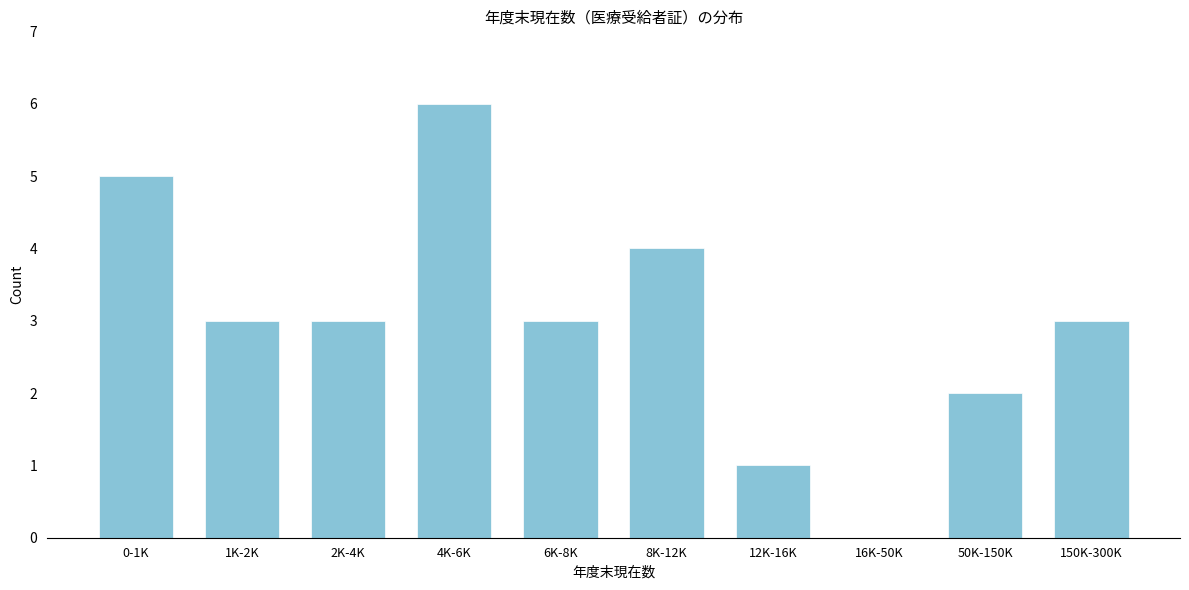

Reading right to left, transcribe all the data shown in this chart.

150K-300K=3	50K-150K=2	16K-50K=0	12K-16K=1	8K-12K=4	6K-8K=3	4K-6K=6	2K-4K=3	1K-2K=3	0-1K=5